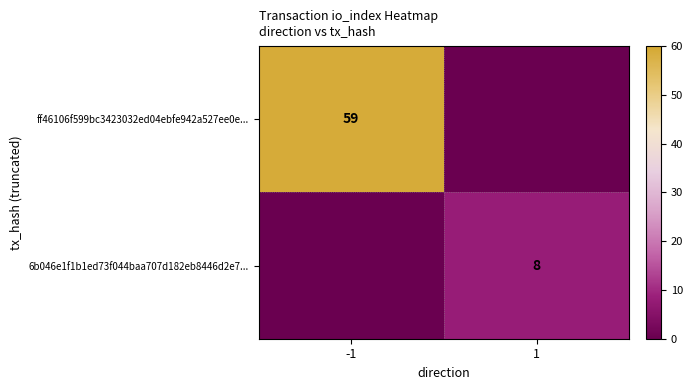

Is it true that ff46106f599bc3423032ed04ebfe942a527ee0e... equals 59 at -1?

True